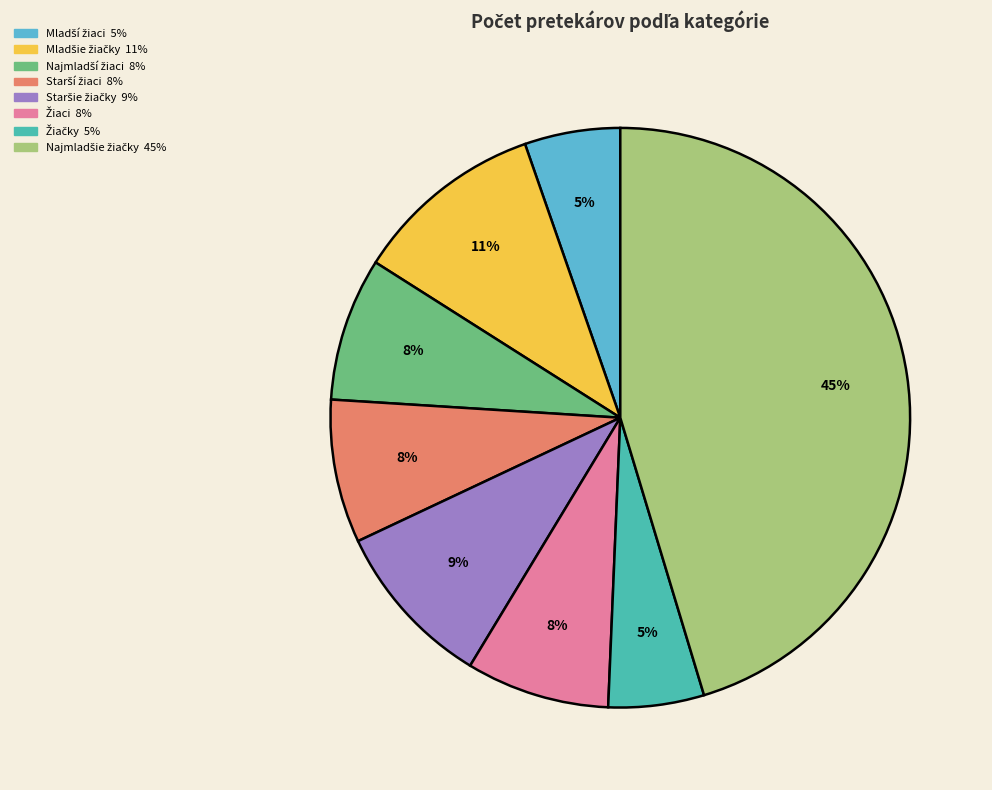

To the nearest percent, what is the average slice percentage?

12%